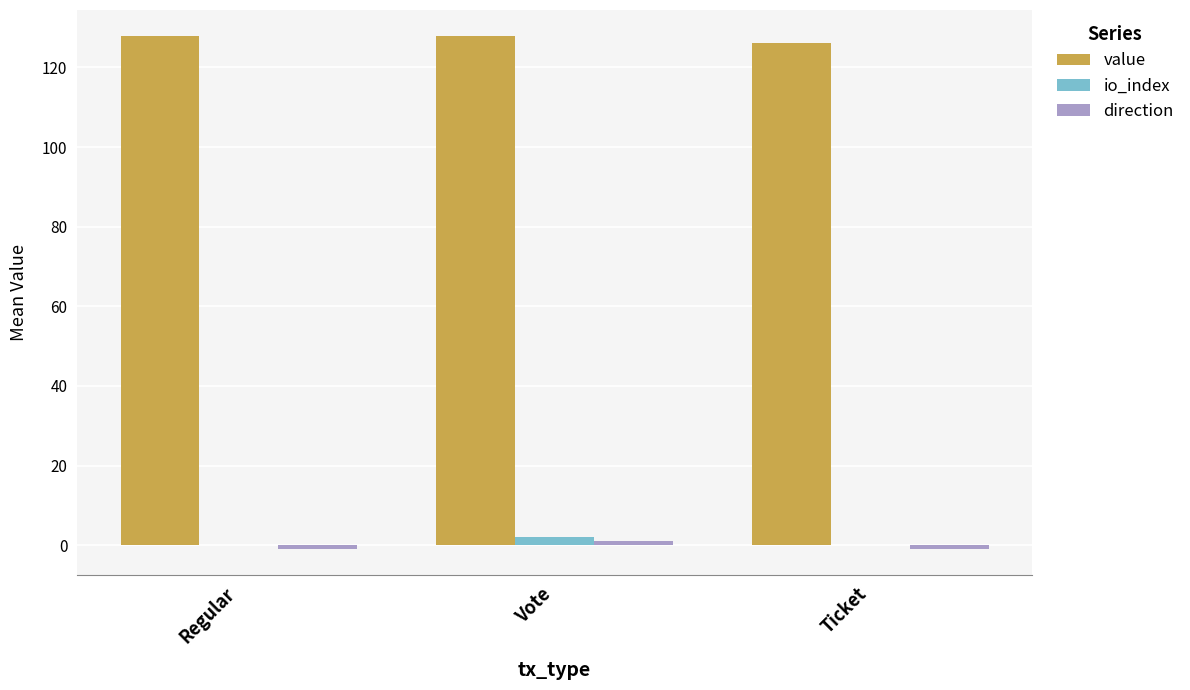

Is the value of io_index at Regular greater than the value of value at Vote?

No